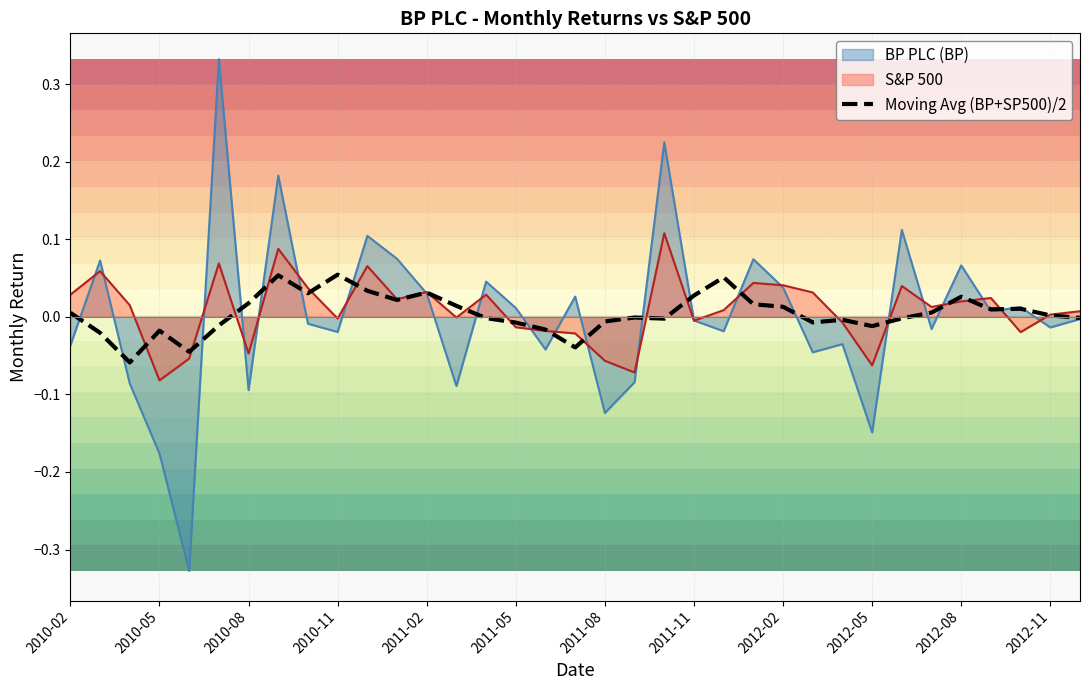

What is the difference between the maximum and second lowest values?

0.1